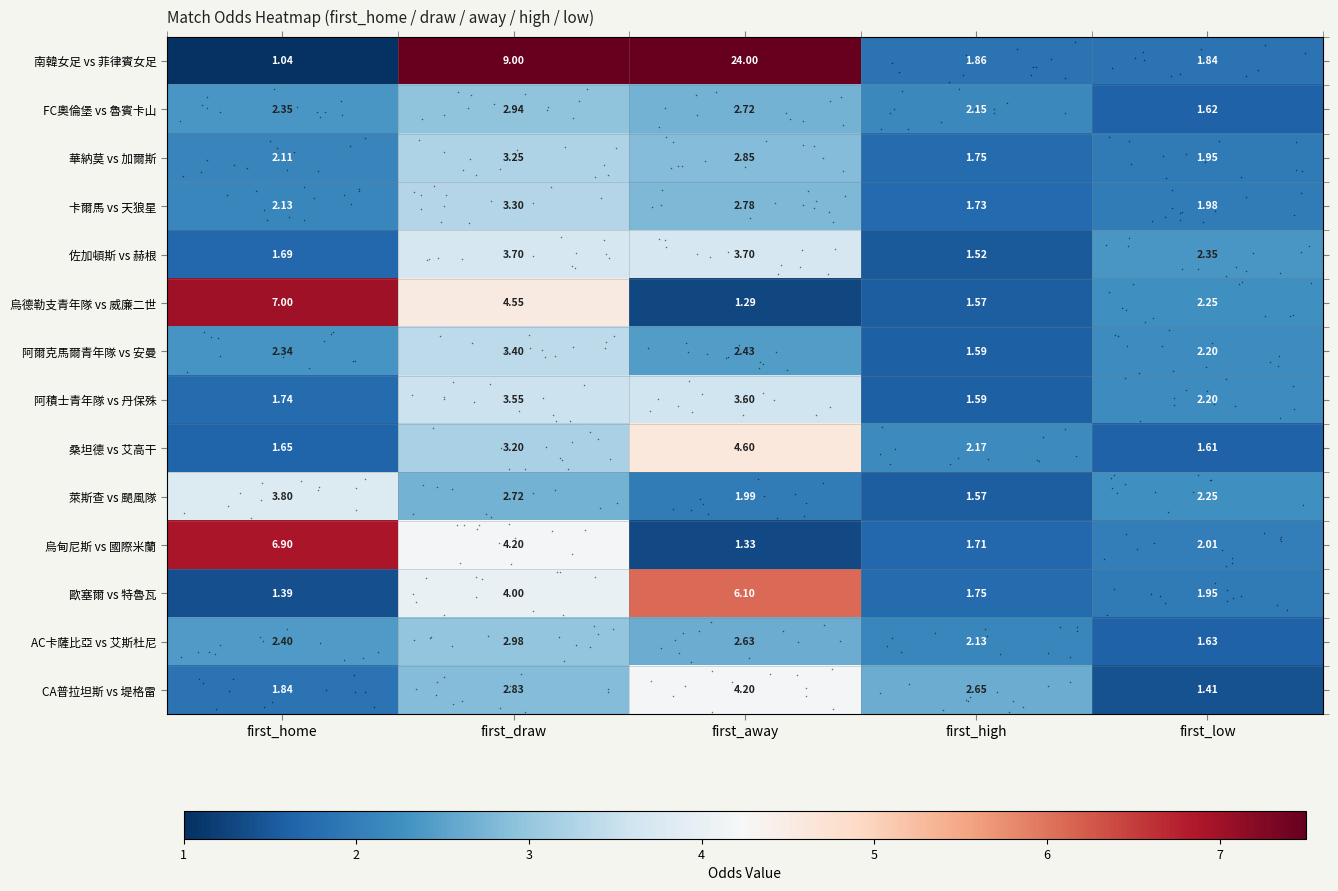

List the labels in order of AC卡薩比亞 vs 艾斯杜尼 value, largest first.

first_draw, first_away, first_home, first_high, first_low